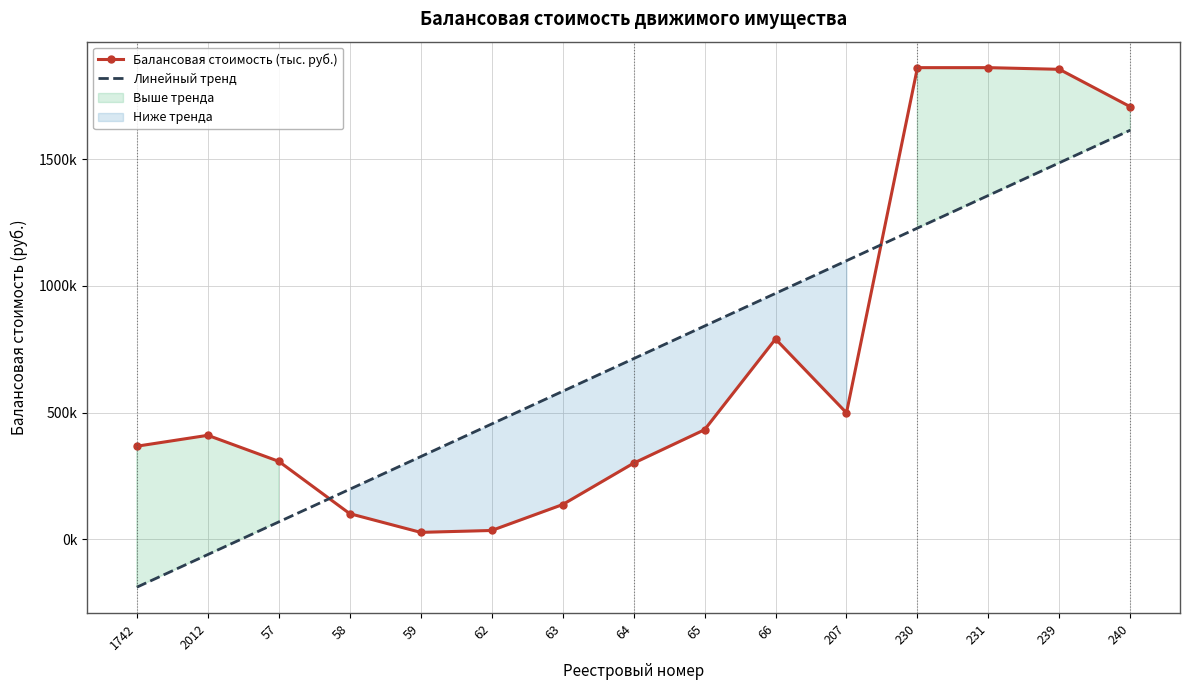

What is the label of the 10th point from the left?

66